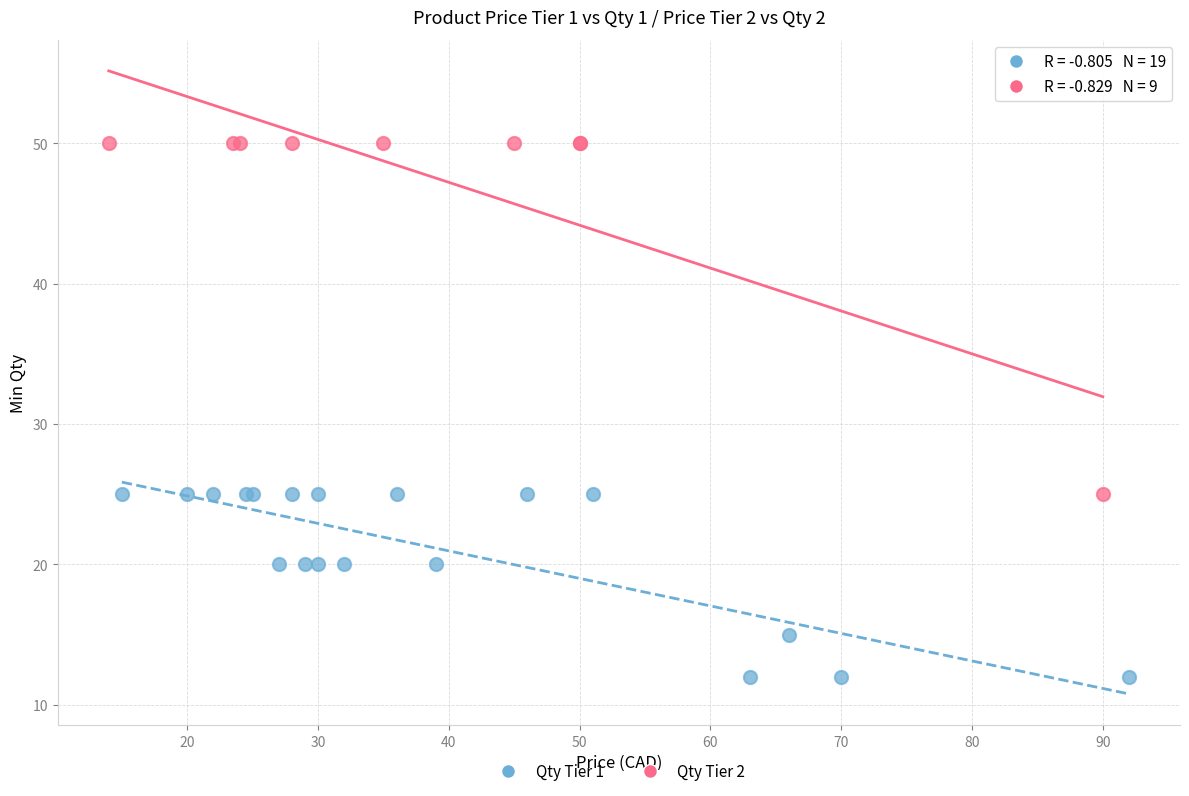

Which series contains the lowest Y value?

Qty Tier 1